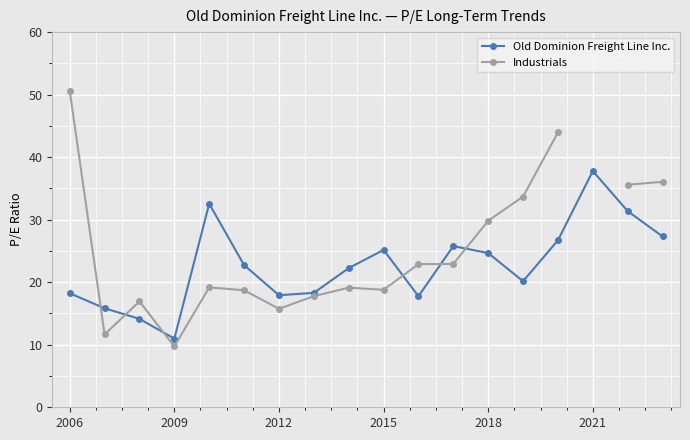

What is the approximate value of Old Dominion Freight Line Inc. at 2012?

17.9